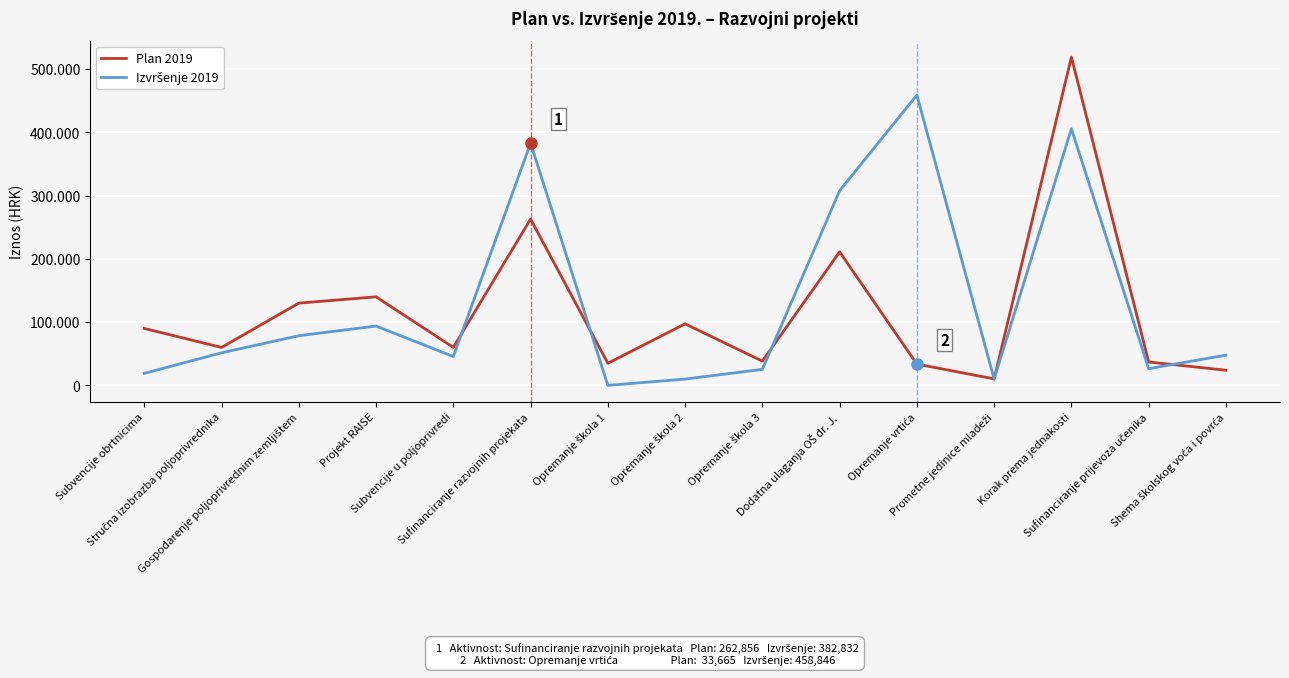

How many interior local valleys does the Plan 2019 series have?

5